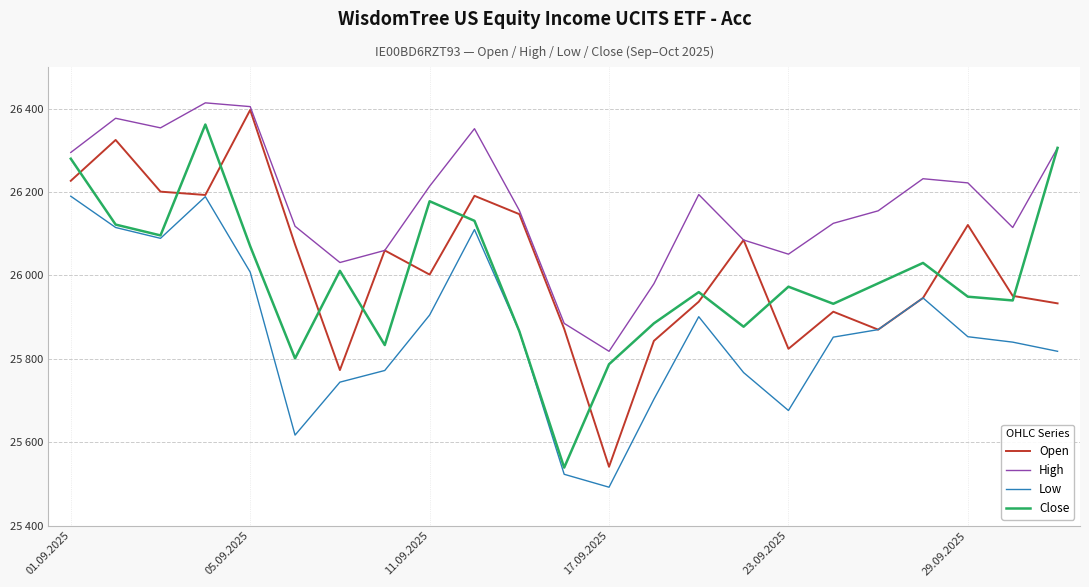

List the series in order of their peak value, lowest first.

Low, Close, Open, High